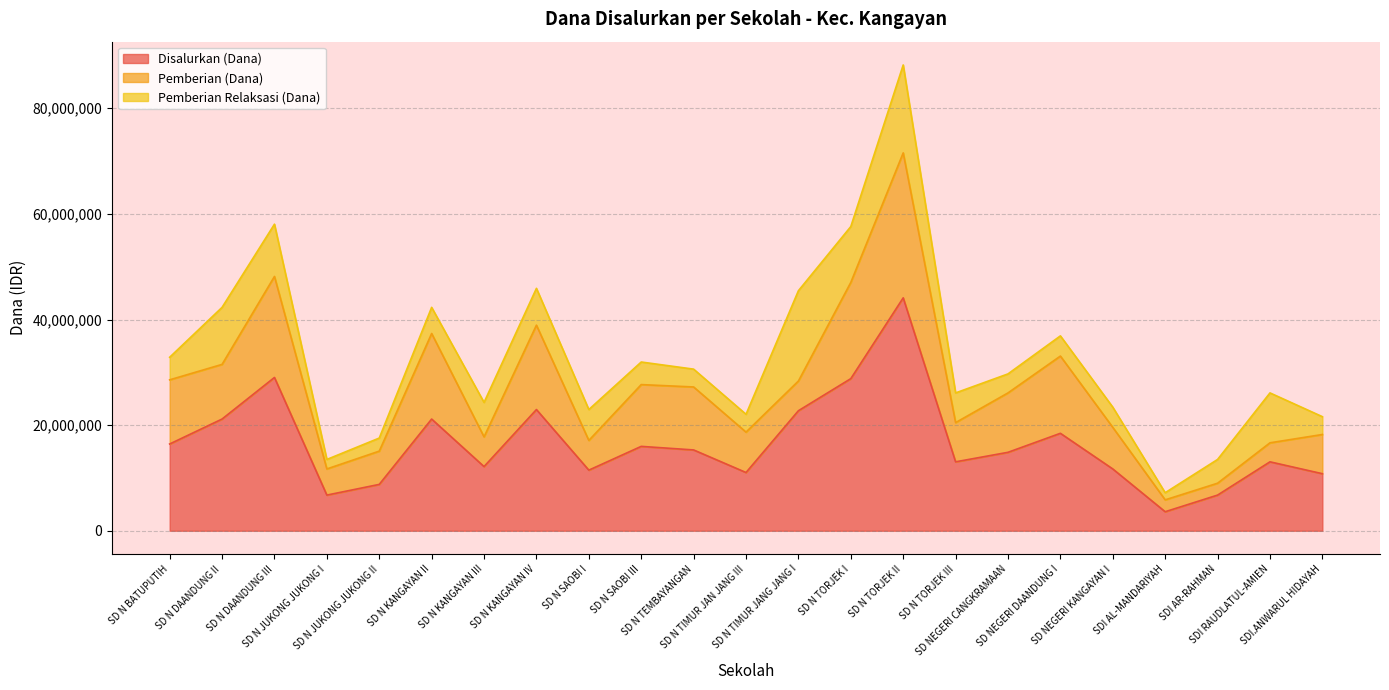

Between SD N KANGAYAN II and SD N SAOBI I, which series saw the biggest shift?

Pemberian (Dana)